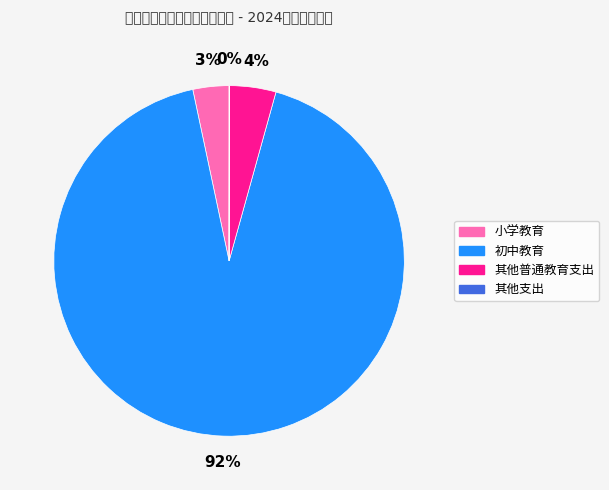

Which slice is the largest?

初中教育